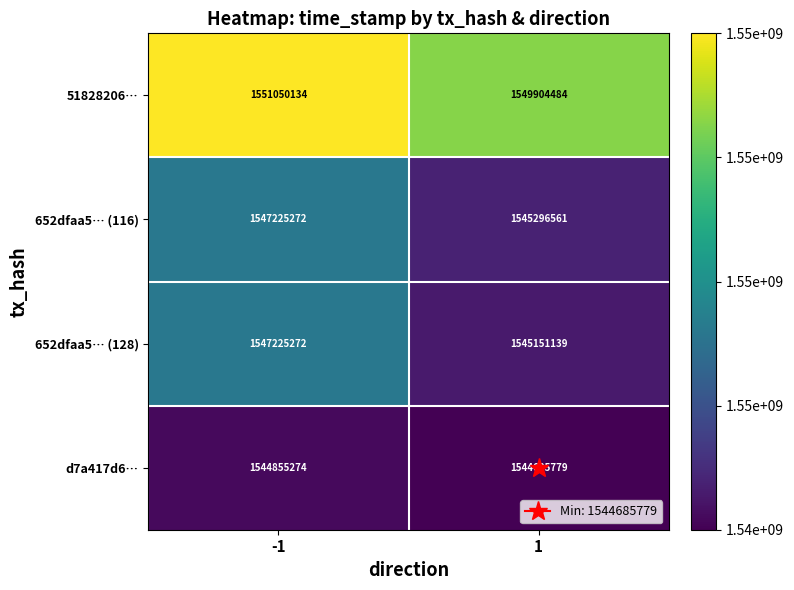

Read the 652dfaa5… (128) value at -1, to the nearest 100.

1547225300